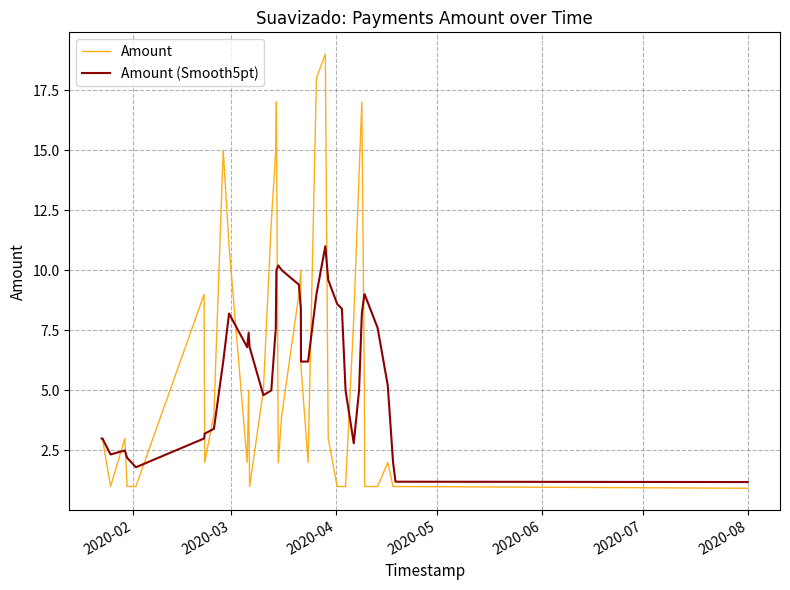

At how many categories does at least one series exceed 1?

40